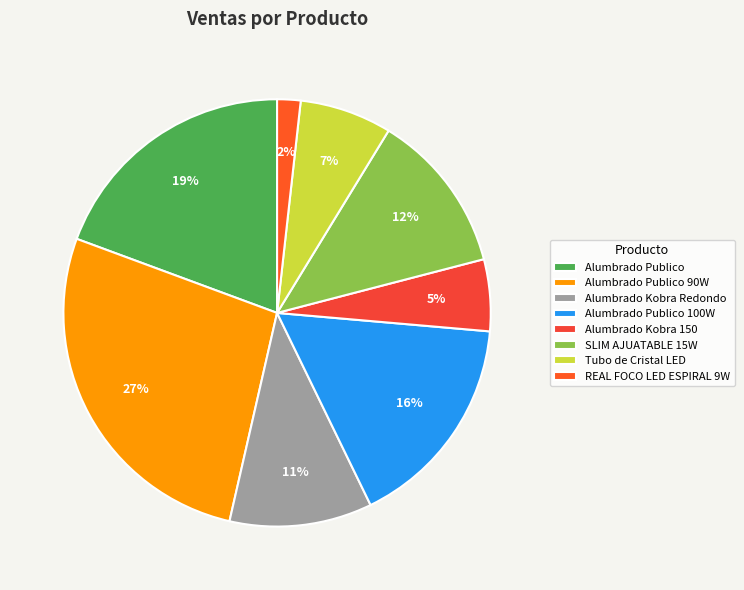

To the nearest percent, what is the combined percentage of Alumbrado Publico 90W and SLIM AJUATABLE 15W?

39%